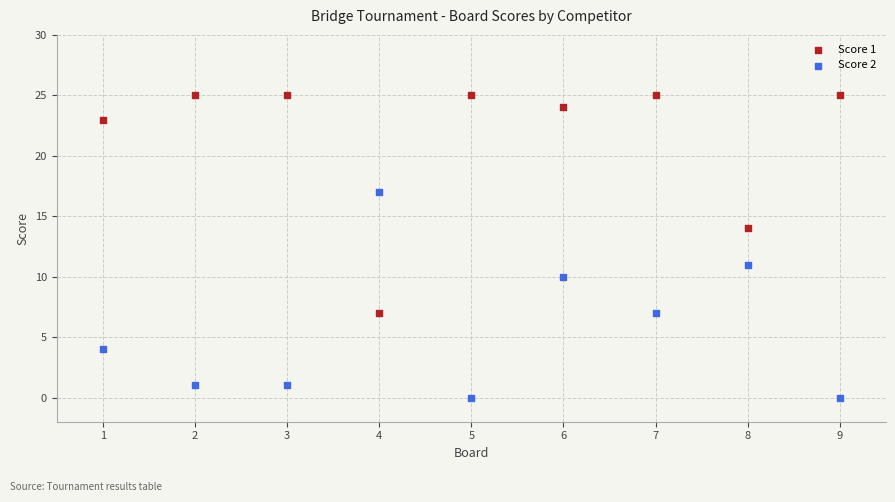

Which series reaches the maximum Y coordinate?

Score 1